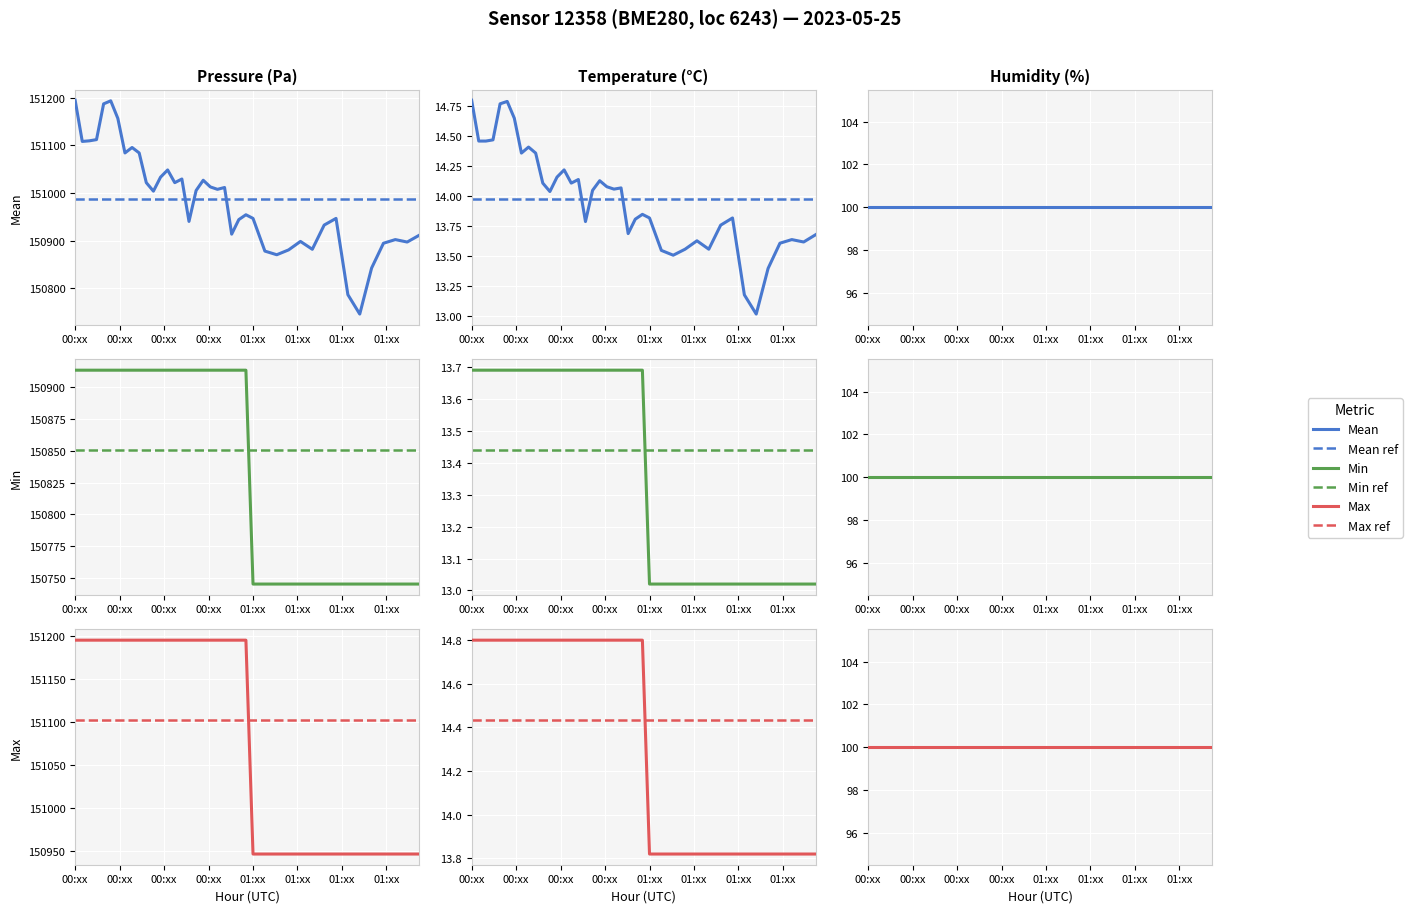

Which series has the largest range (max minus min)?

pressure